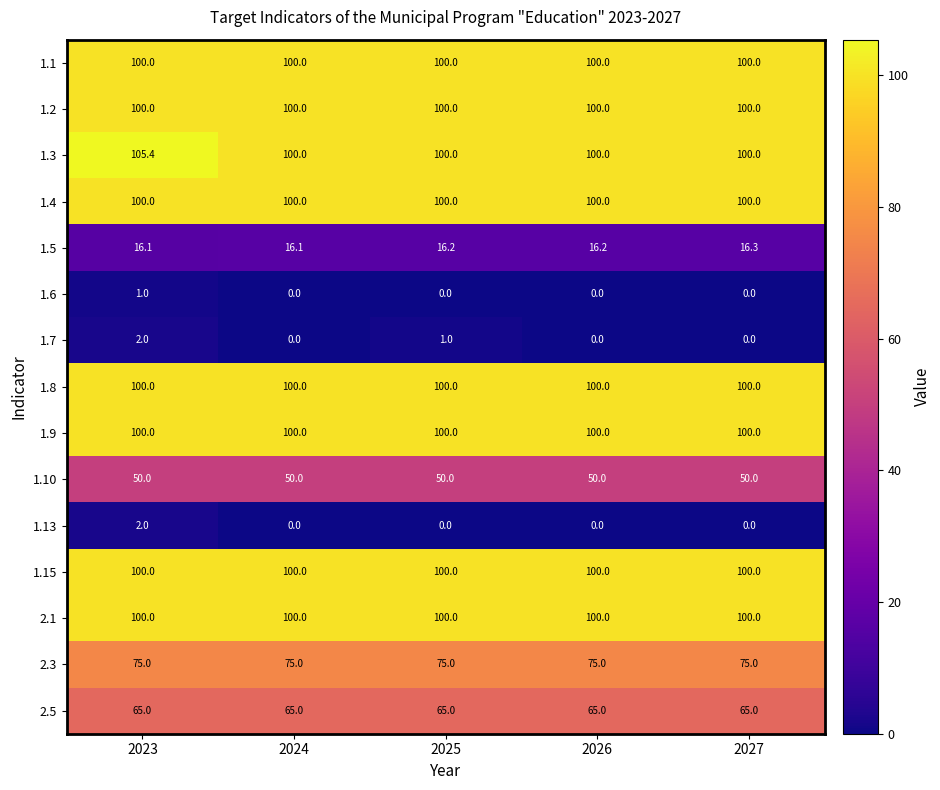

Which category has the highest value across all series?

2023